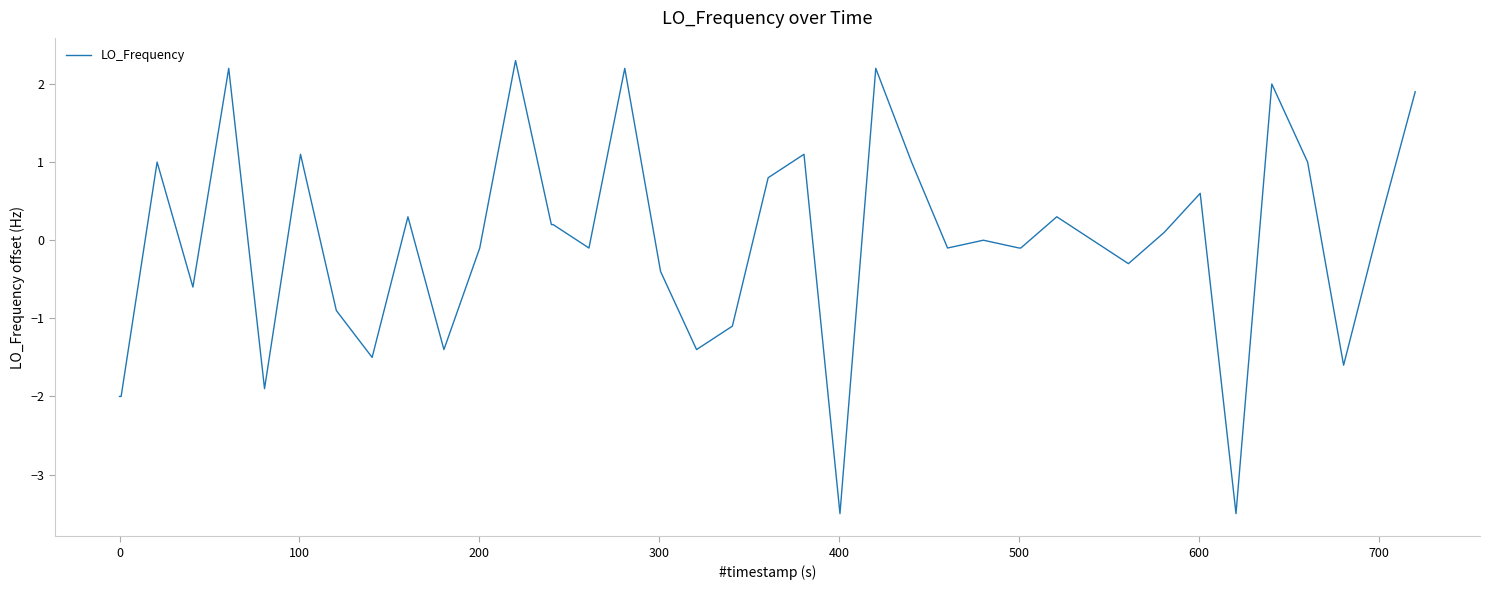

What is the maximum value shown in the chart?

2.3